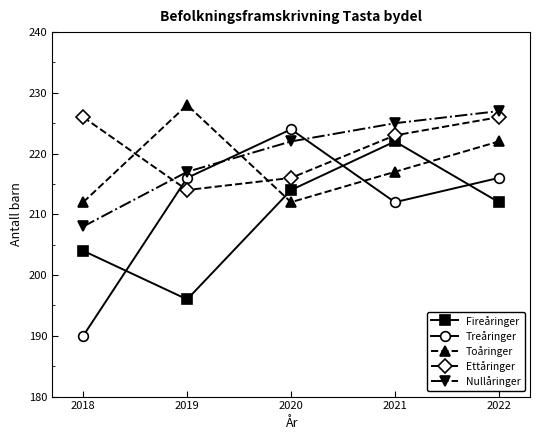

At which category does Toåringer reach its first local peak?

2019